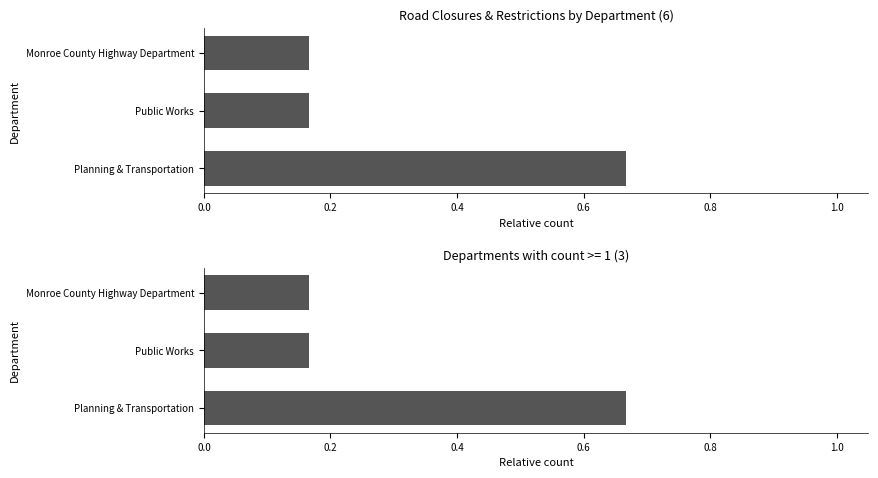

Does the chart contain stacked bars?

No